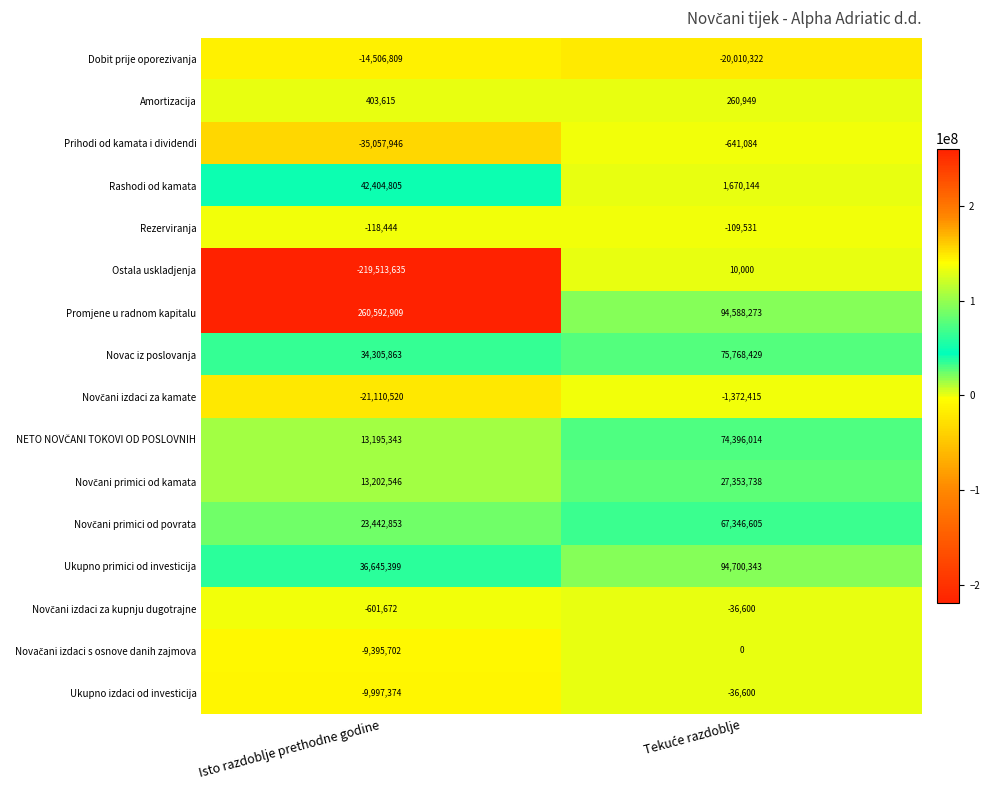

What is the minimum value shown in the chart?

-219513635